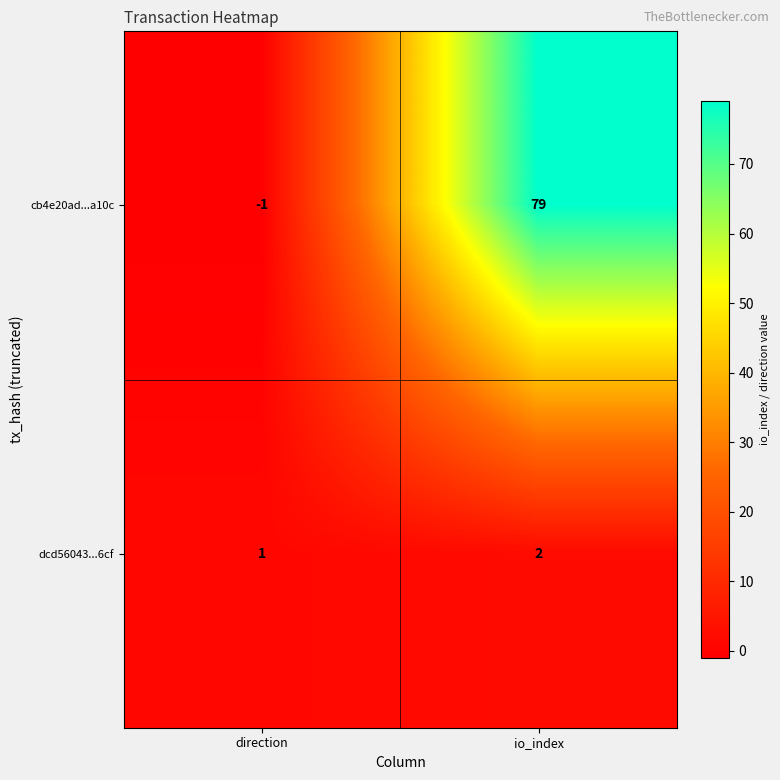

What is the minimum value shown in the chart?

-1